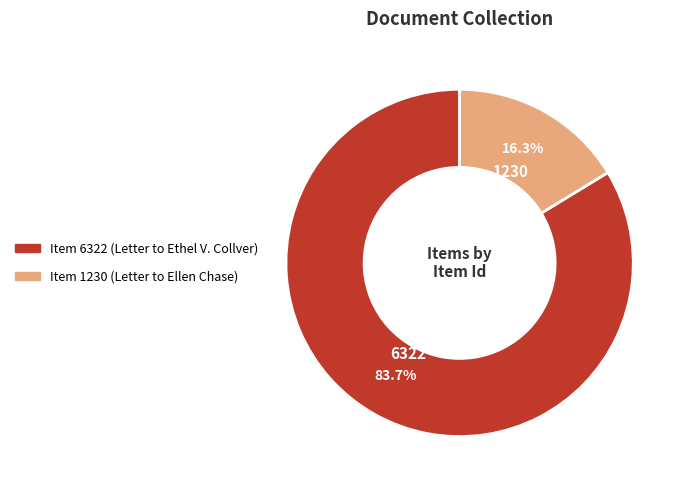

Rank the categories by value from lowest to highest.

Item 1230 (Letter to Ellen Chase), Item 6322 (Letter to Ethel V. Collver)